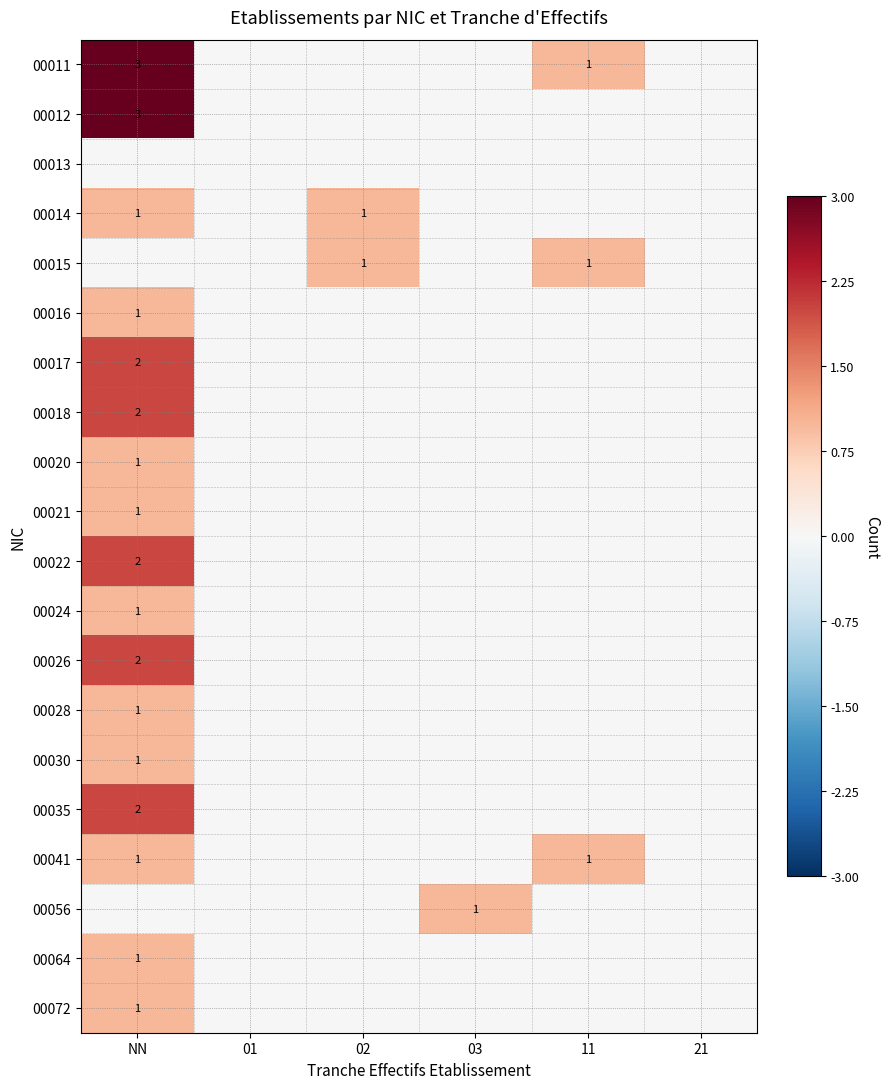

The 00030 series shows 1 at NN. True or false?

True